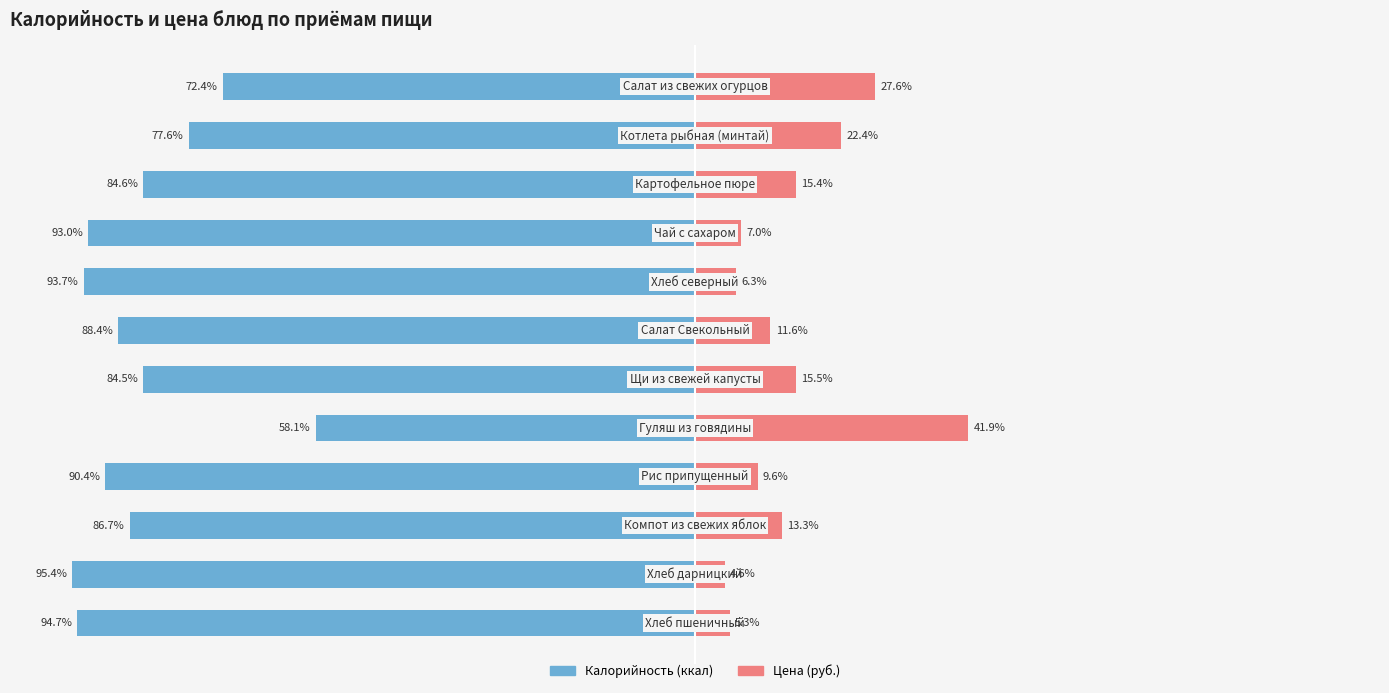

Reading left to right, what are all the values shown in this chart?

Калорийность: 0=-72.4	1=-77.6	2=-84.6	3=-93.0	4=-93.7	5=-88.4	6=-84.5	7=-58.1	8=-90.4	9=-86.7	10=-95.4	11=-94.7
Цена: 0=27.6	1=22.4	2=15.4	3=7.0	4=6.3	5=11.6	6=15.5	7=41.9	8=9.6	9=13.3	10=4.6	11=5.3